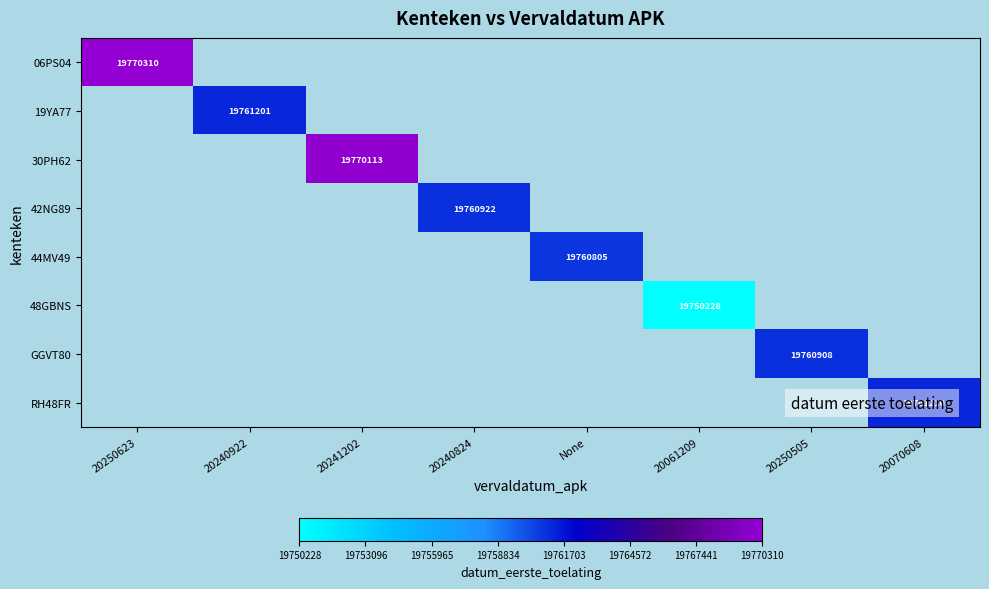

The value of 30PH62 at 20241202 is 9412536. True or false?

False